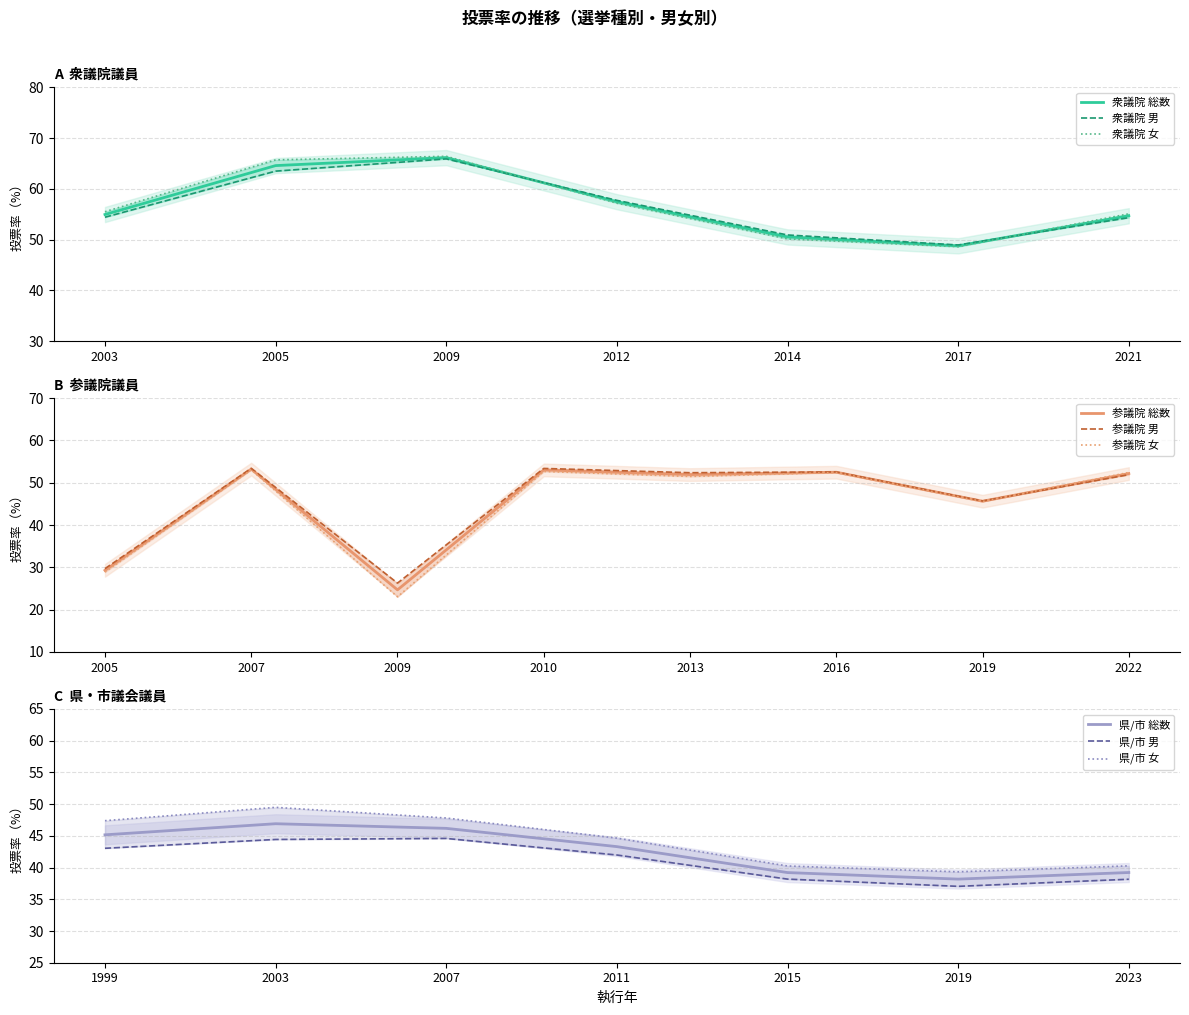

The 衆議院 総数 series shows 14.6 at 2012. True or false?

False